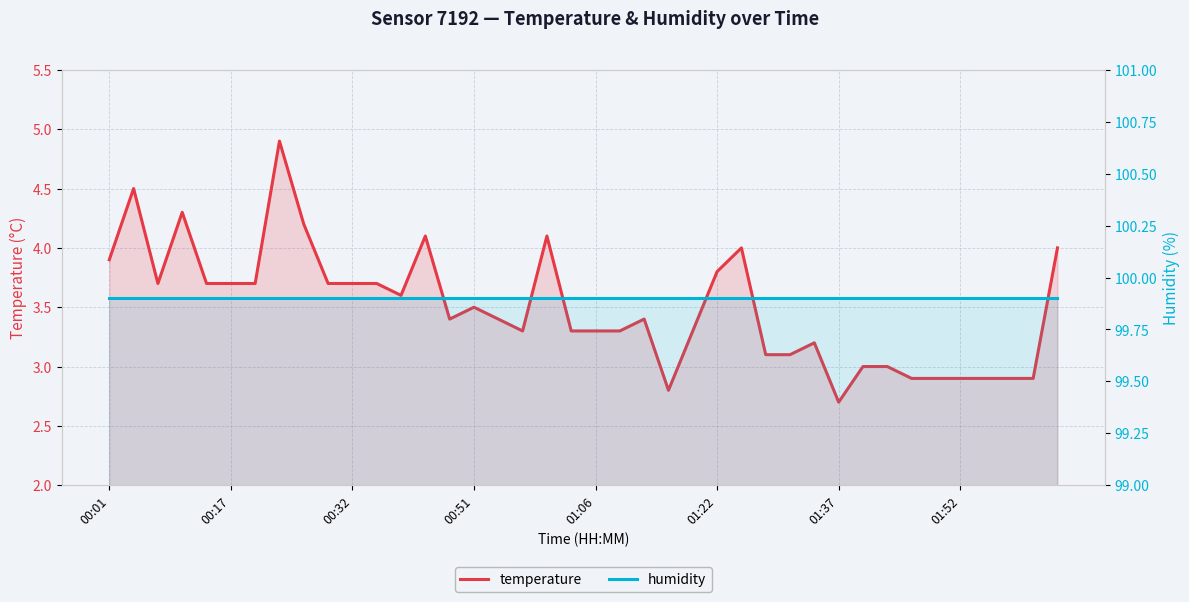

True or false: temperature and humidity cross at least once.

False